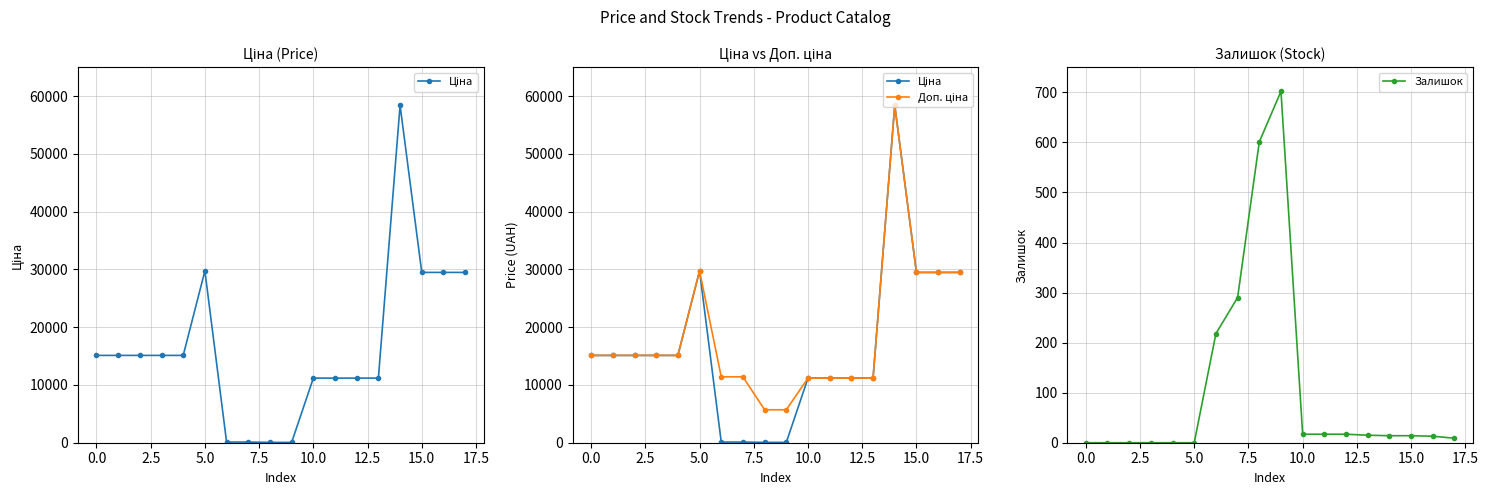

How many data points in Ціна are above 15120?

5